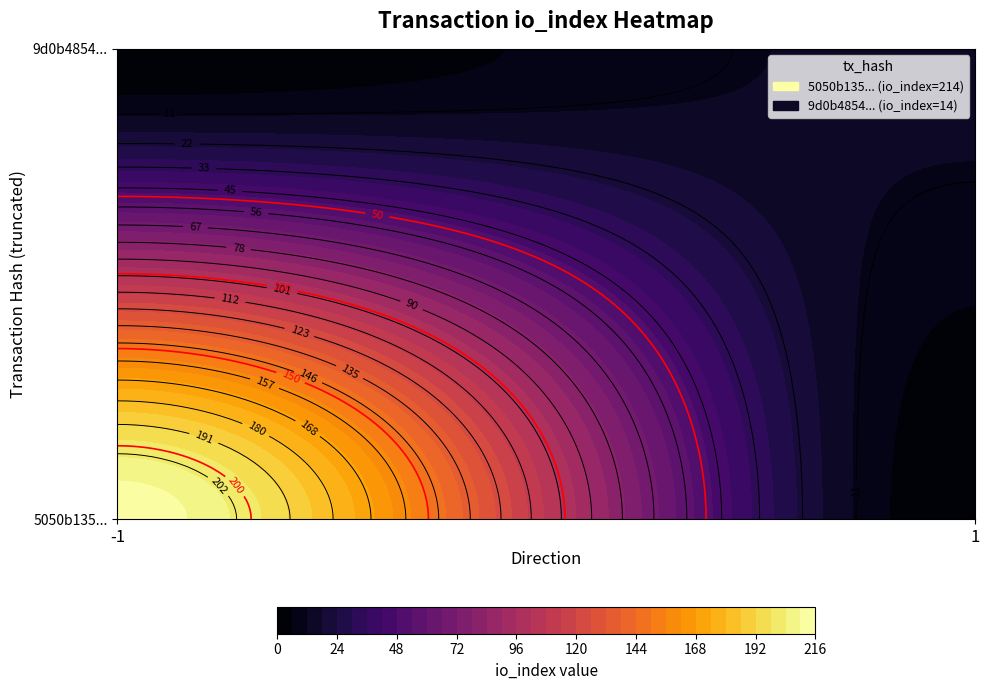

What is the difference between the 5050b135fde6cf6535d694d9241ca0fc0fcdbda values at direction and io_index?

215